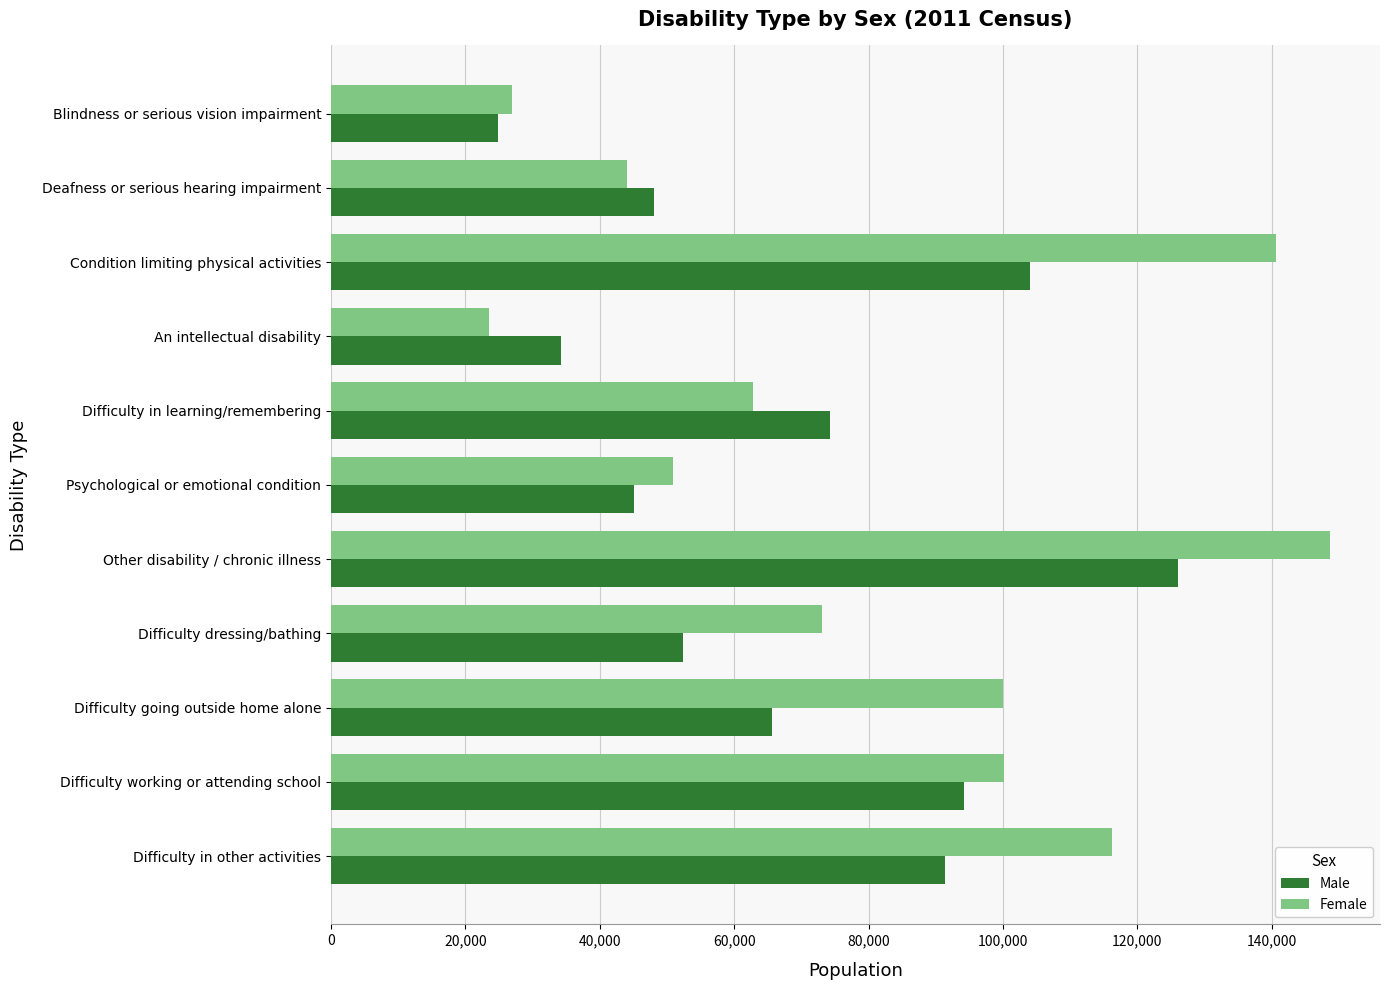

At which category is the sum across all series the highest?

Other disability / chronic illness